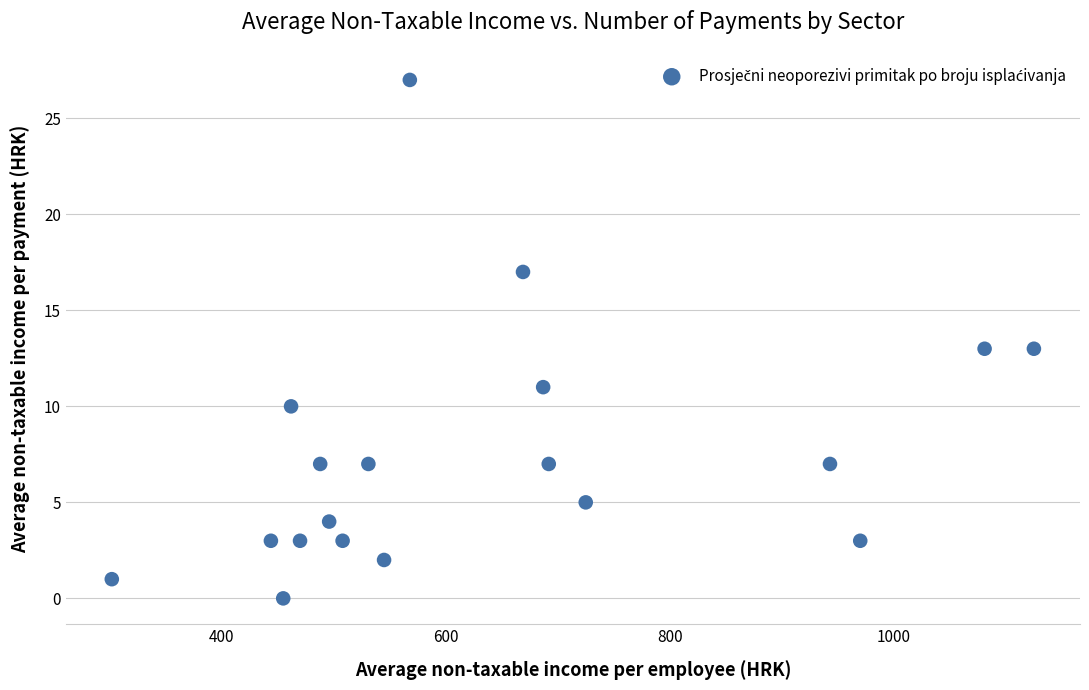

What is the range of X values (max minus min)?

823